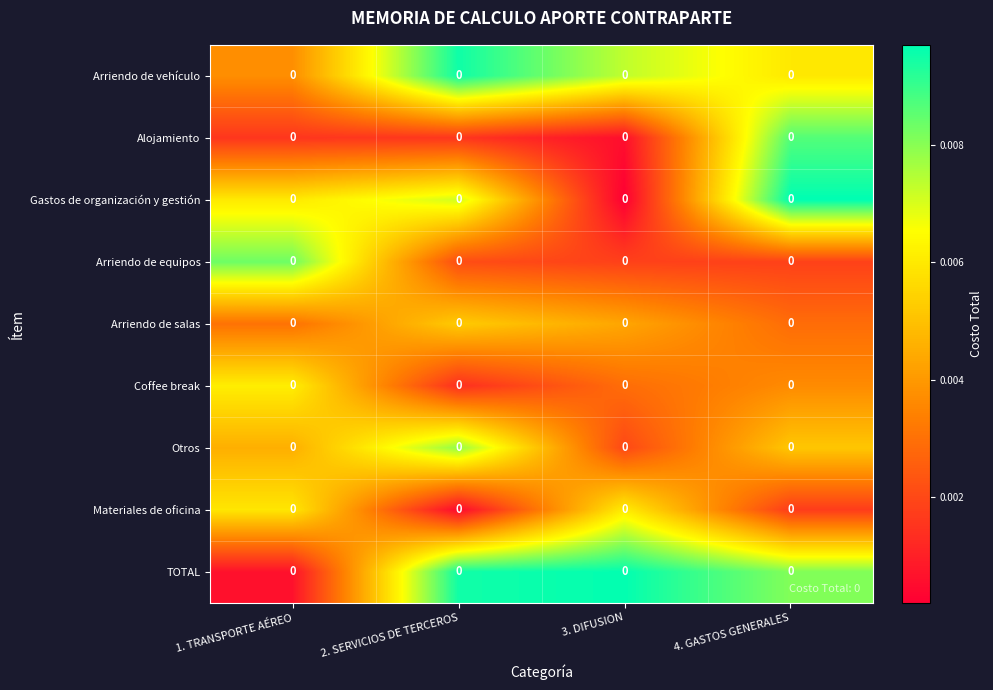

Rank the series by their maximum value, from highest to lowest.

Gastos de organización y gestión, TOTAL, Arriendo de vehículo, Alojamiento, Arriendo de equipos, Otros, Coffee break, Materiales de oficina, Arriendo de salas